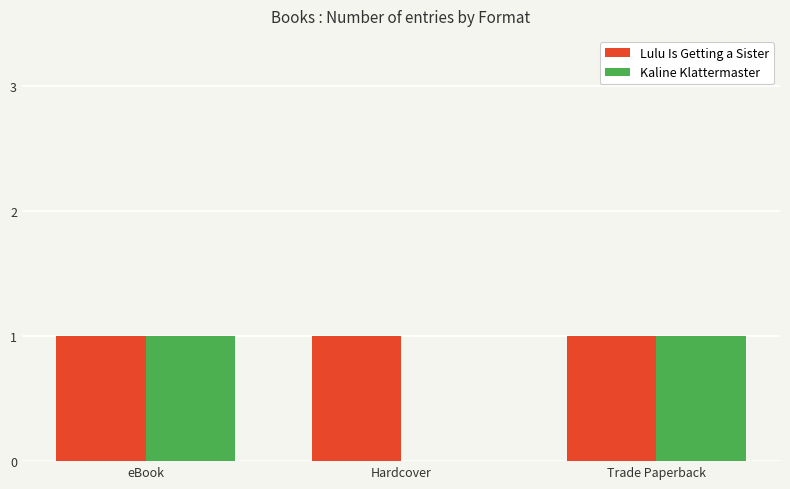

Which series changed the most between eBook and Hardcover?

Kaline Klattermaster